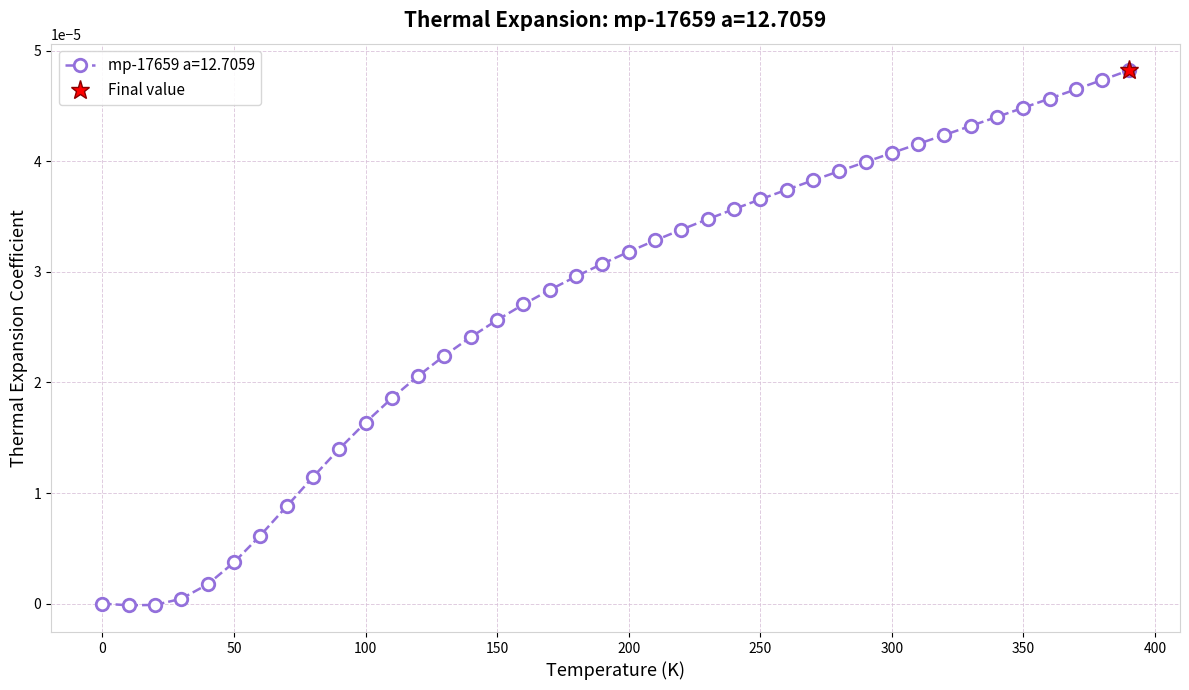

At which category does the chart reach its peak across all series?

390.0